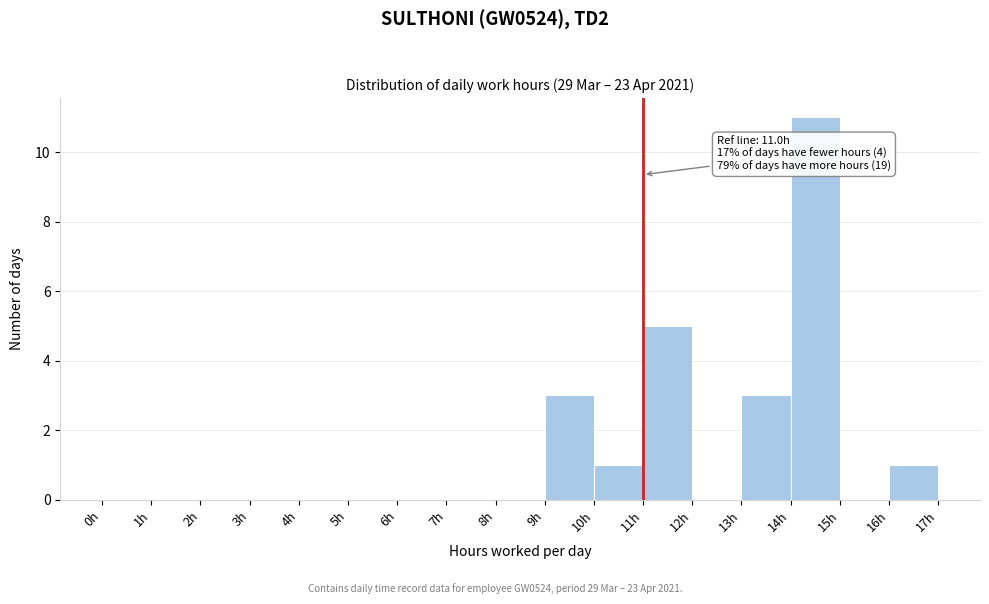

Over which range of the x-axis is the bar tallest?

14 to 15